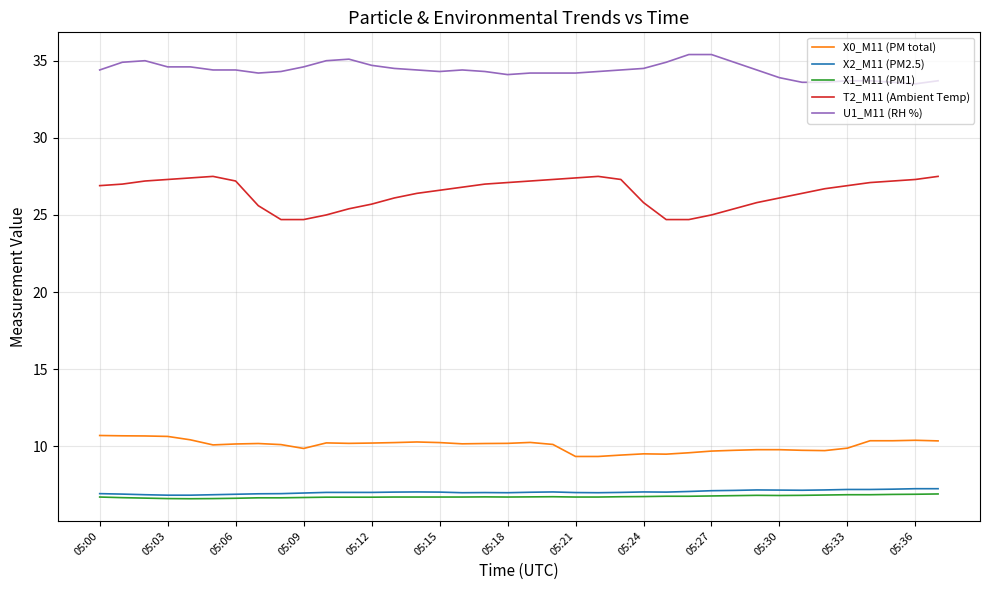

Which series has the largest total across all categories?

U1_M11 (RH %)